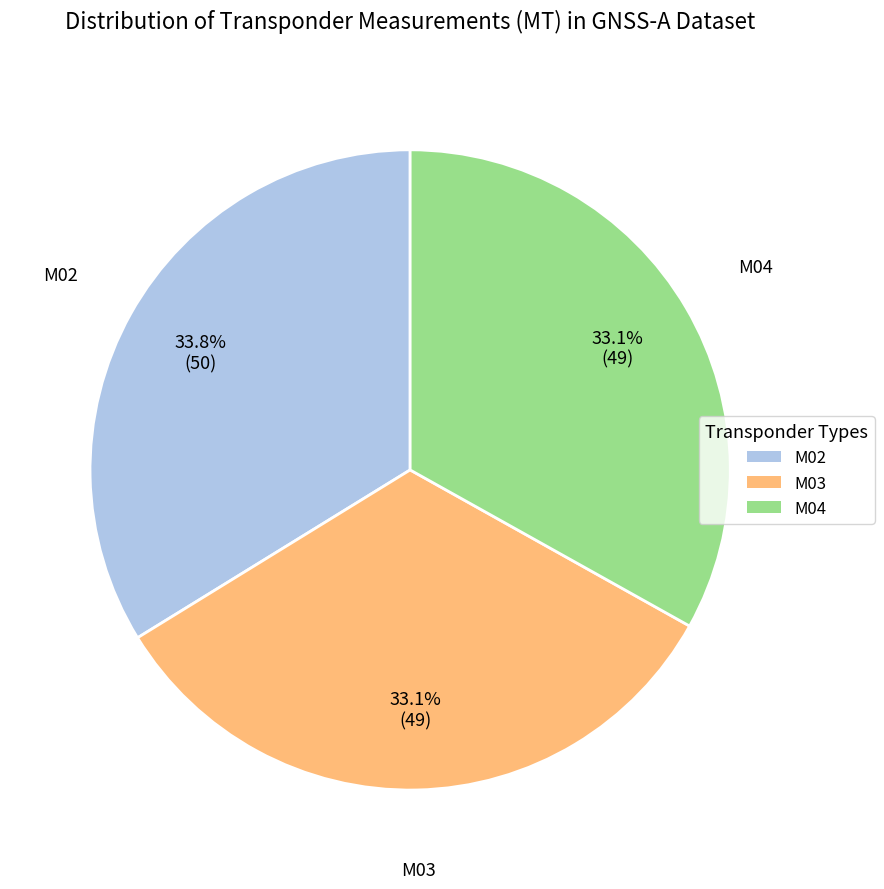

Which slice is the largest?

M02